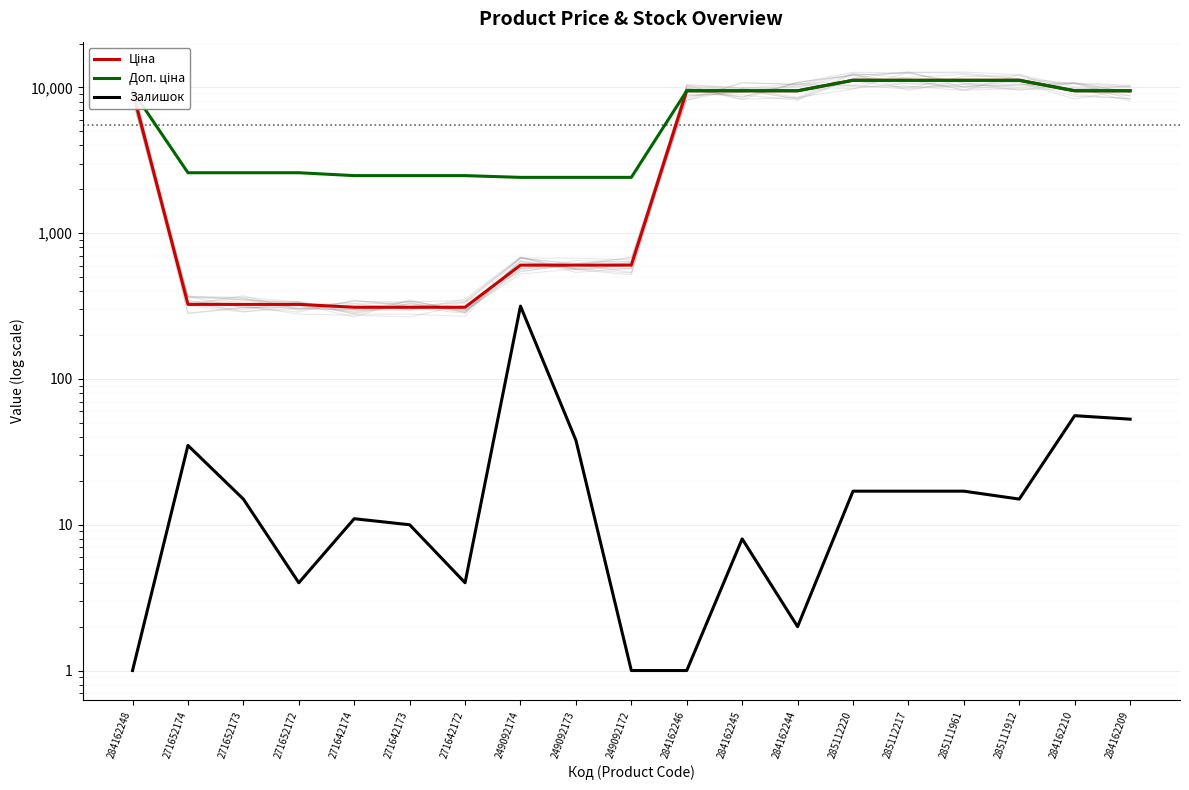

Reading left to right, what are all the values shown in this chart?

Ціна: 284162248=9480.1	271652174=324.8	271652173=324.8	271652172=324.8	271642174=310.3	271642173=310.3	271642172=310.3	249092174=603.7	249092173=603.7	249092172=603.7	284162246=9480.1	284162245=9480.1	284162244=9480.1	285112220=11188.2	285112217=11188.2	285111961=11188.2	285111912=11188.2	284162210=9480.1	284162209=9480.1
Доп. ціна: 284162248=9480.1	271652174=2598.3	271652173=2598.3	271652172=2598.3	271642174=2482.4	271642173=2482.4	271642172=2482.4	249092174=2414.8	249092173=2414.8	249092172=2414.8	284162246=9480.1	284162245=9480.1	284162244=9480.1	285112220=11188.2	285112217=11188.2	285111961=11188.2	285111912=11188.2	284162210=9480.1	284162209=9480.1
Залишок: 284162248=1.0	271652174=35.0	271652173=15.0	271652172=4.0	271642174=11.0	271642173=10.0	271642172=4.0	249092174=316.0	249092173=38.0	249092172=1.0	284162246=1.0	284162245=8.0	284162244=2.0	285112220=17.0	285112217=17.0	285111961=17.0	285111912=15.0	284162210=56.0	284162209=53.0